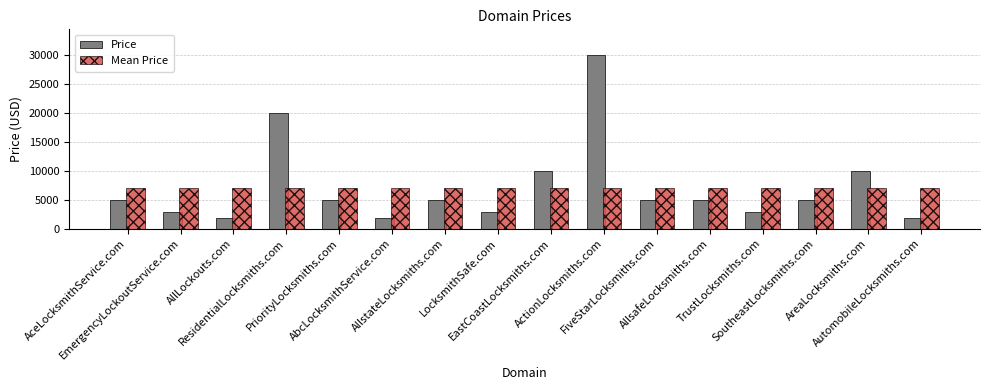

What is the difference between the highest and lowest values at PriorityLocksmiths.com?

2187.5